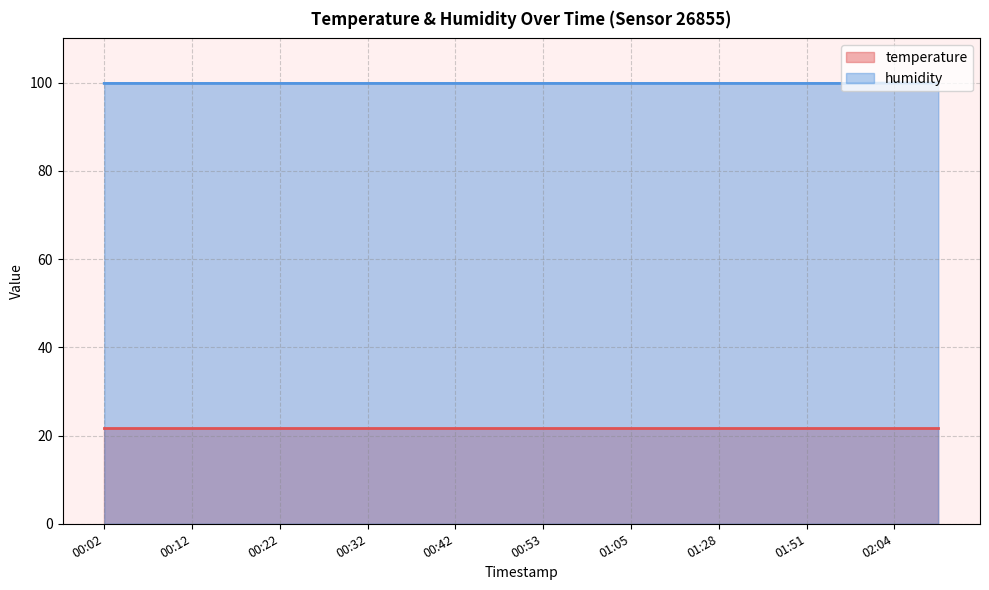

What is the maximum value shown in the chart?

99.9